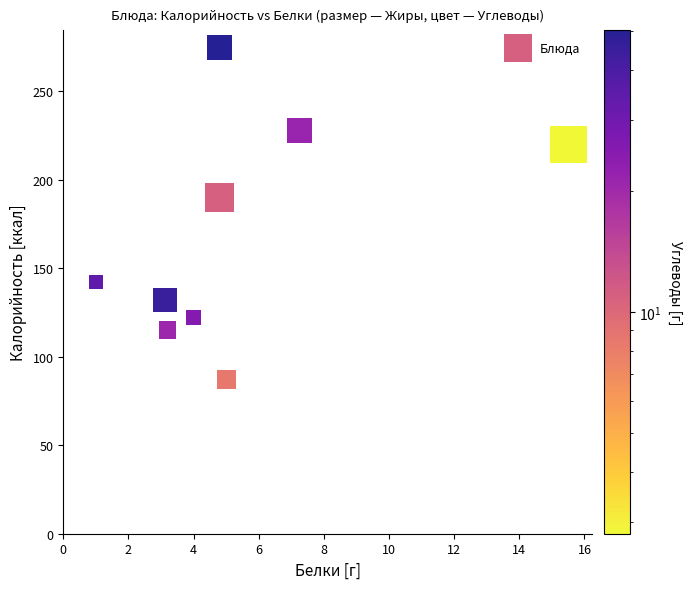

What Y value in the scatter plot is closest to 181?

190